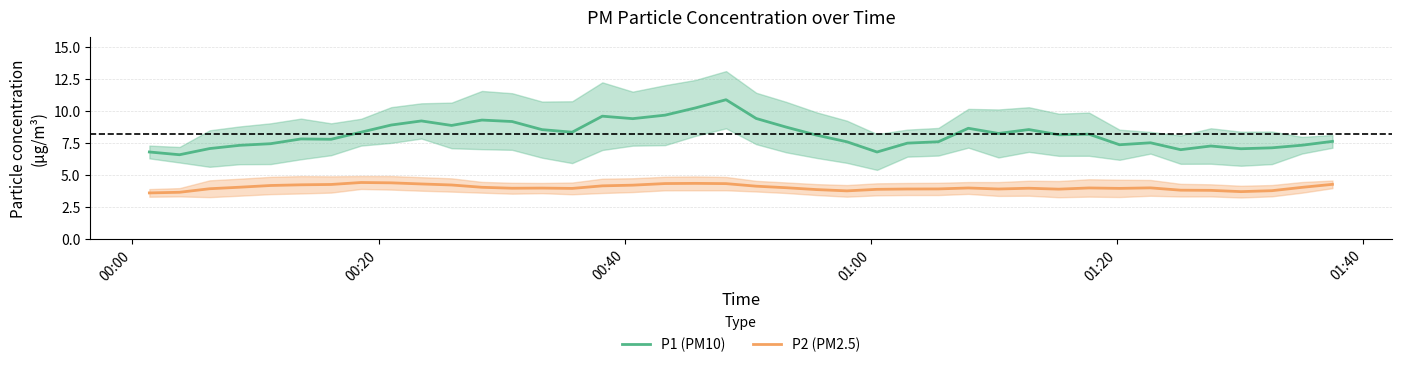

At how many categories does at least one series exceed 9?

9